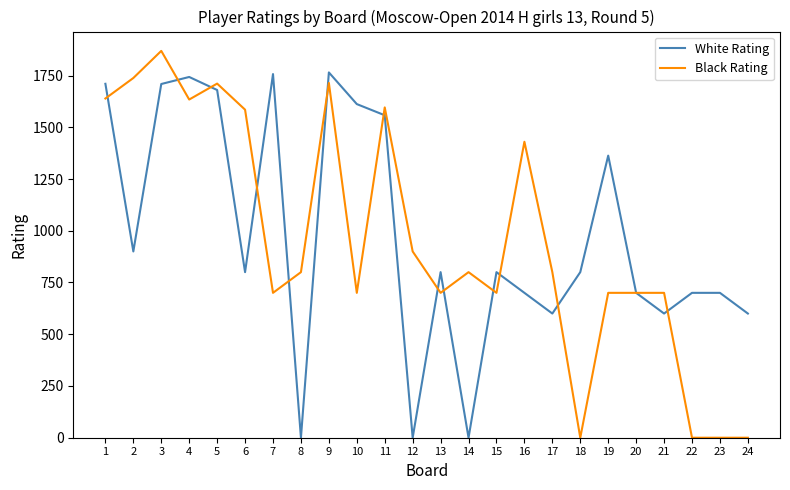

The value of Black Rating at 1 is 392. True or false?

False